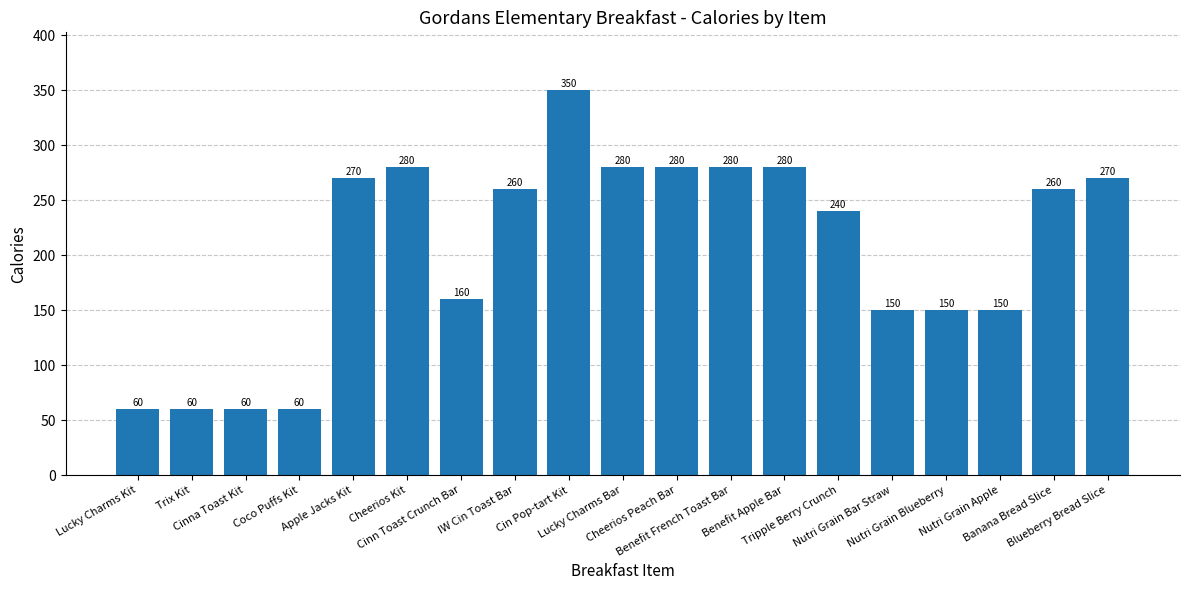

Read the value at Lucky Charms Kit.

60